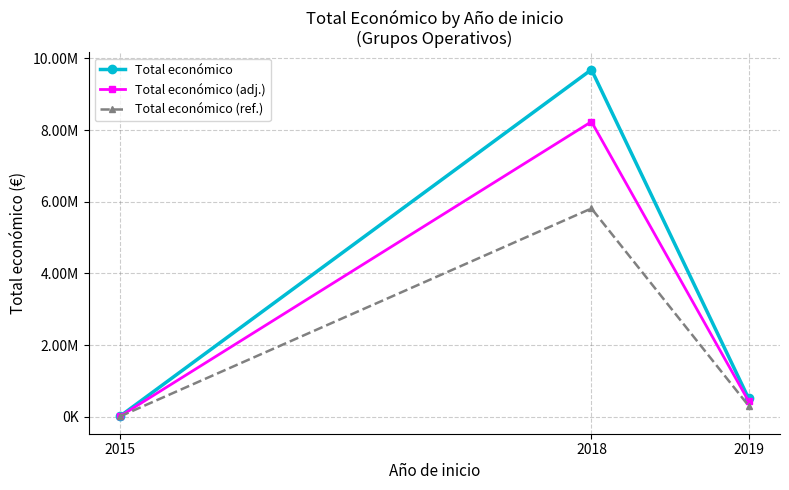

Which category has the highest value in the Total económico (ref.) series?

2018